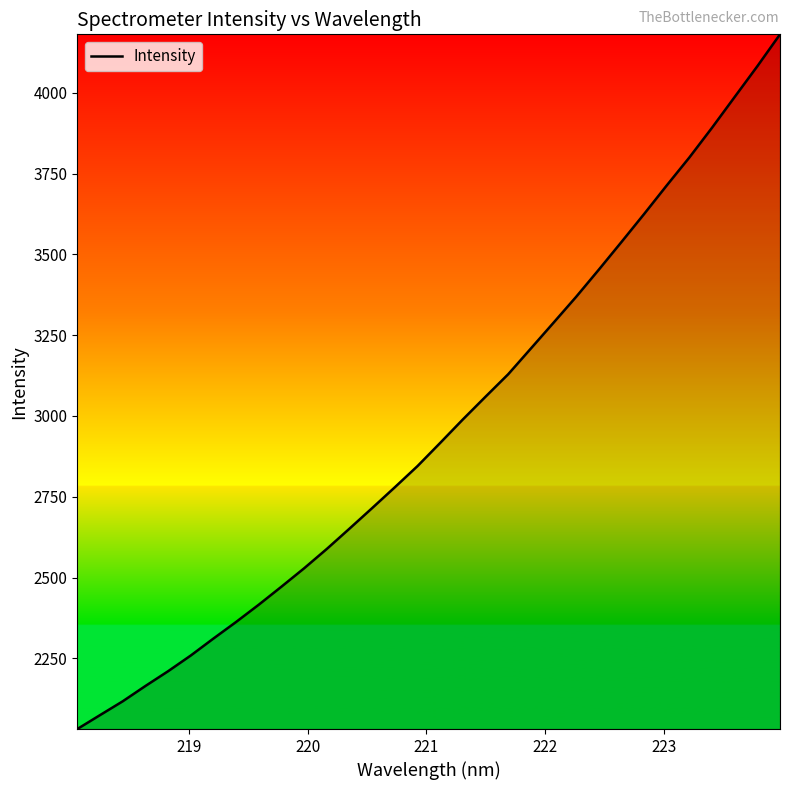

What is the smallest value displayed?

2031.4